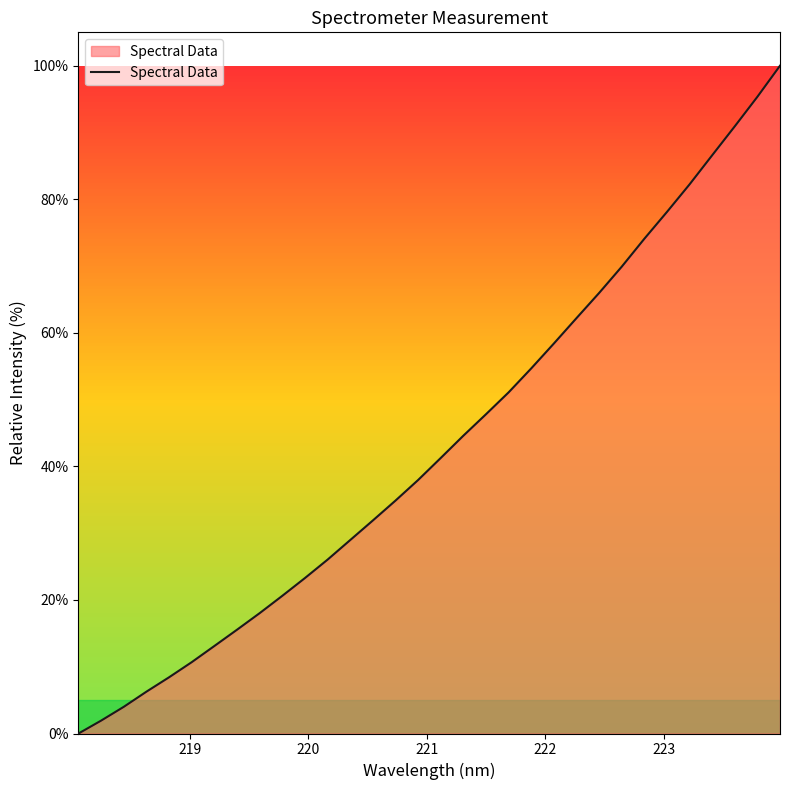

What is the sum of all values?

1385.0